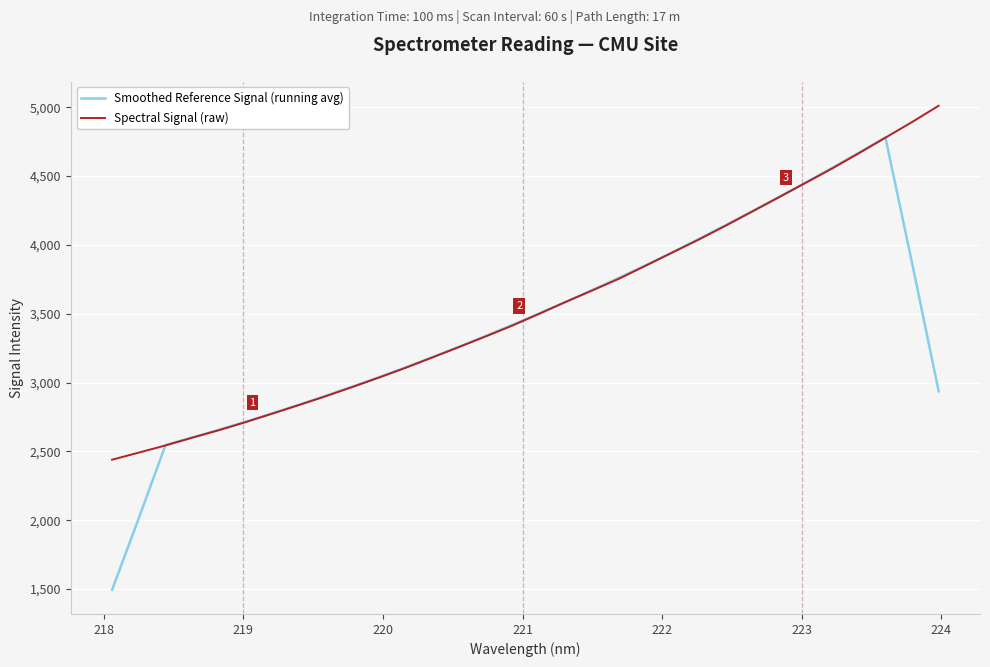

Rank the series by their average value, from lowest to highest.

Smoothed Reference Signal (running avg), Spectral Signal (raw)